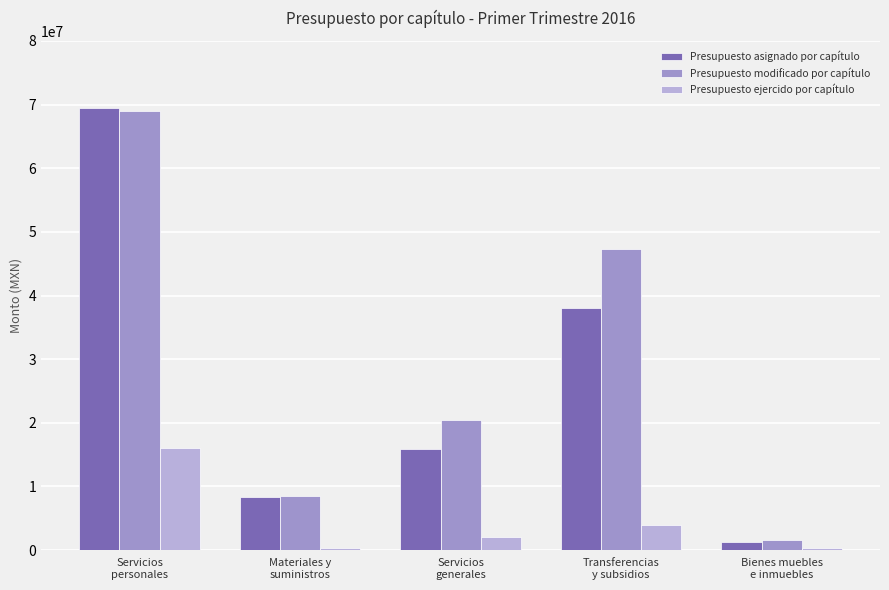

How many bars are there in total?

15